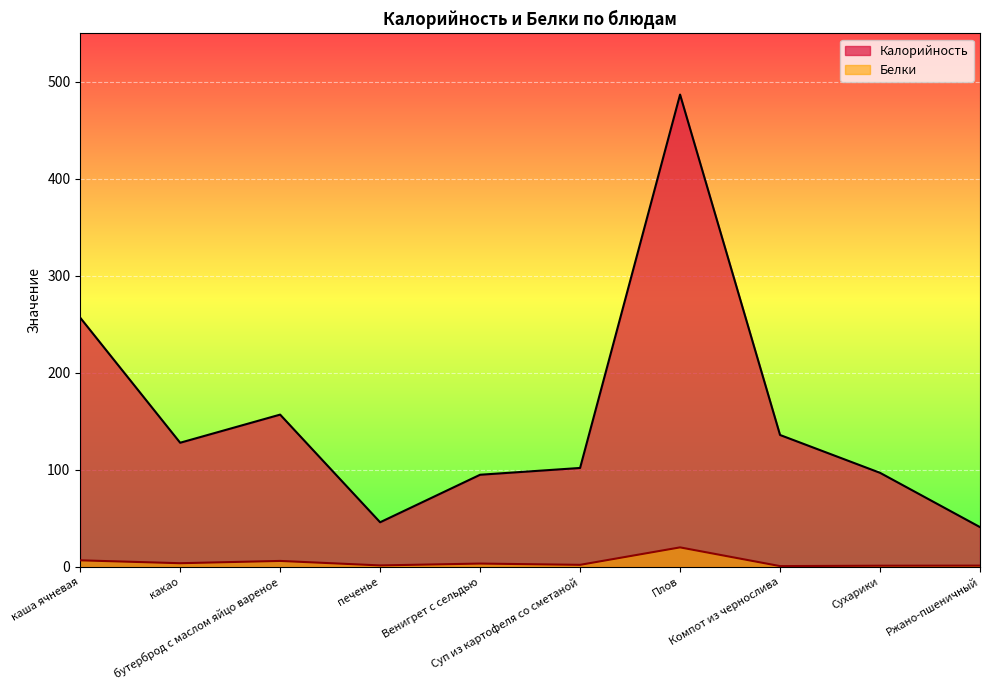

Which series has the widest spread of values?

Калорийность